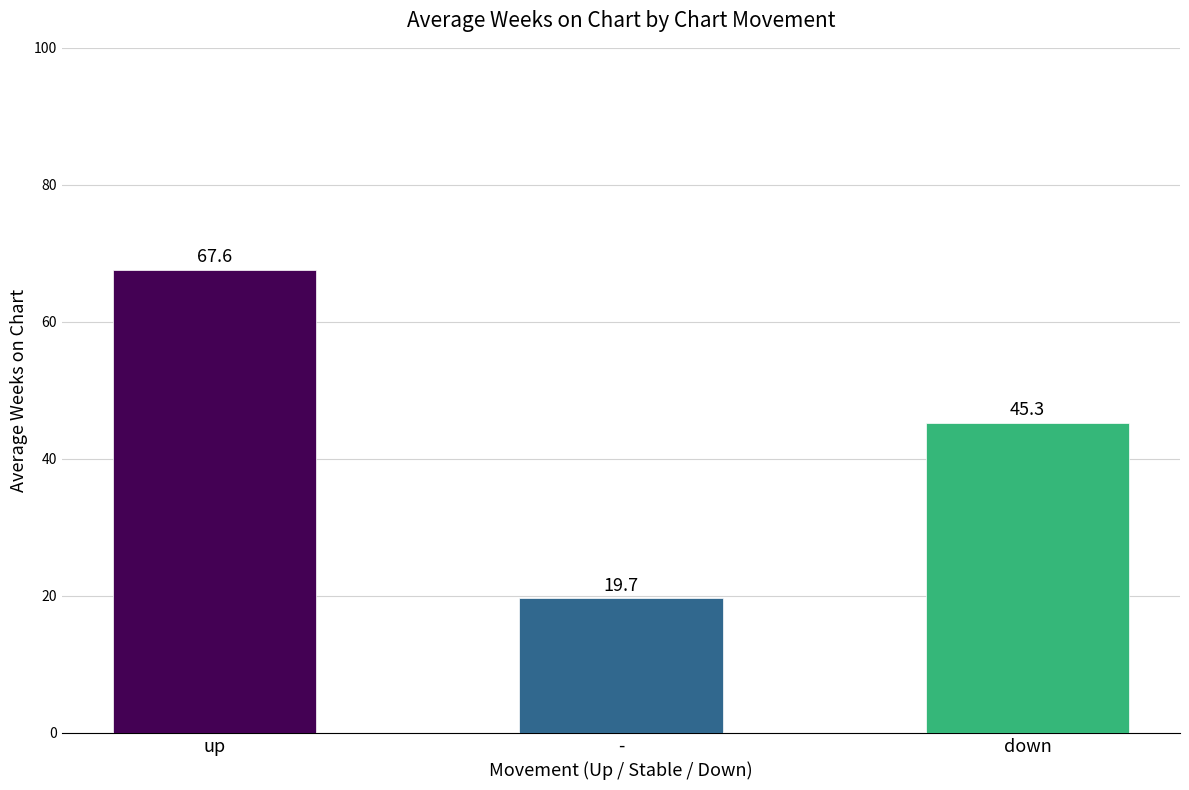

What is the approximate value at up?

67.6